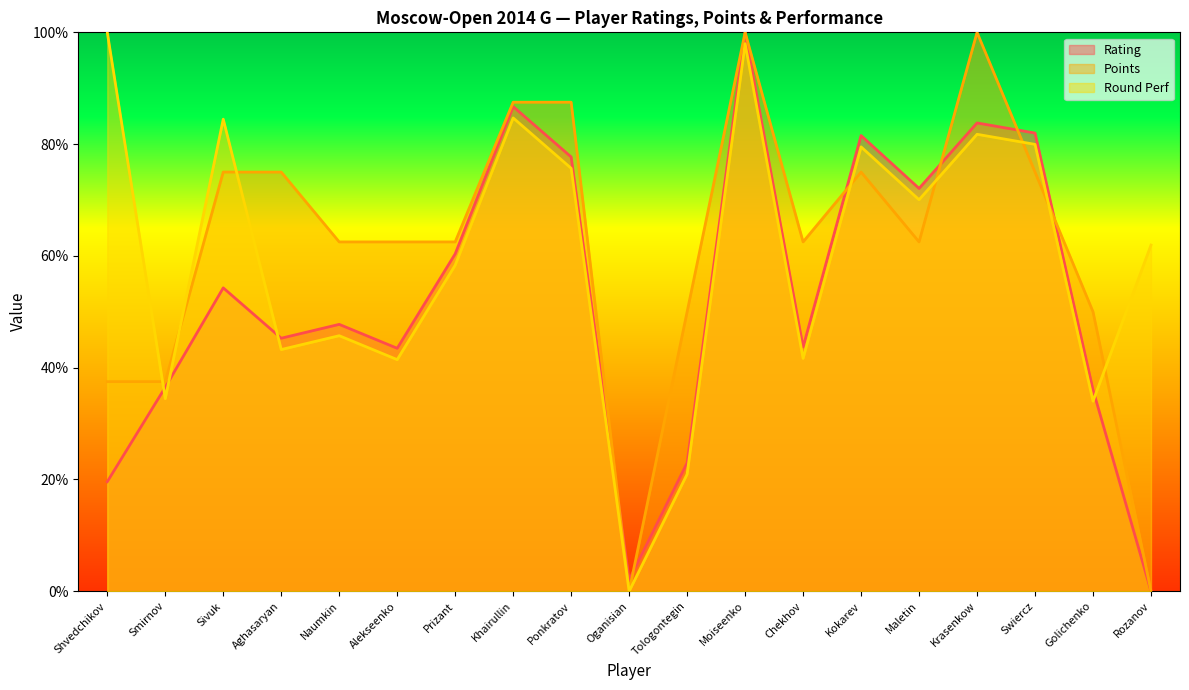

True or false: Points and Rating intersect in this chart.

True